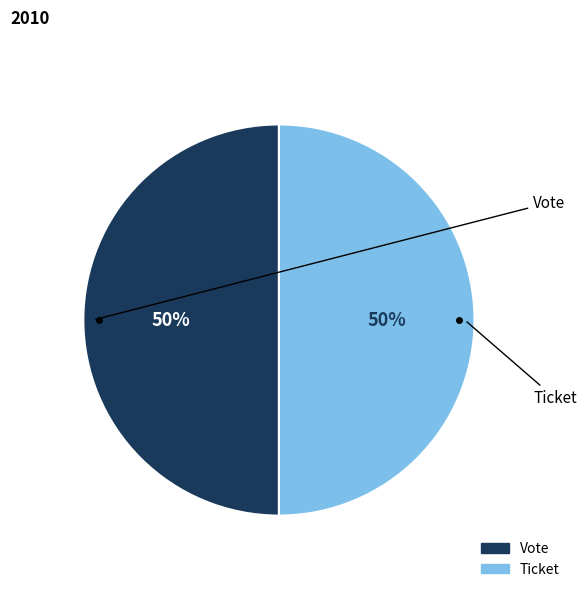

Combined, do Ticket and Vote account for over 50%?

Yes